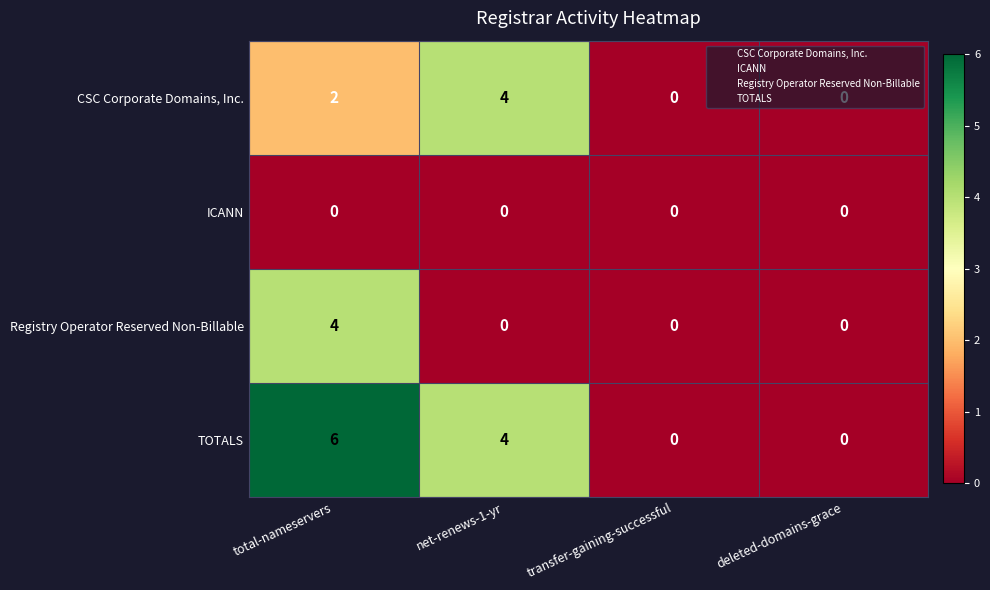

Is it true that CSC Corporate Domains, Inc. equals 2 at total-nameservers?

True